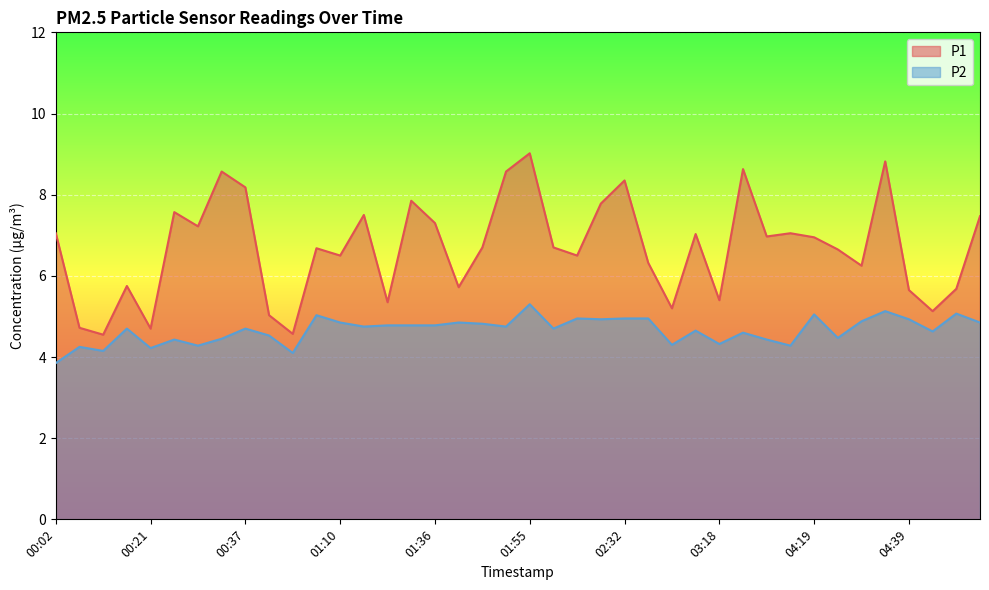

At which label does P1 first exceed 6?

00:02